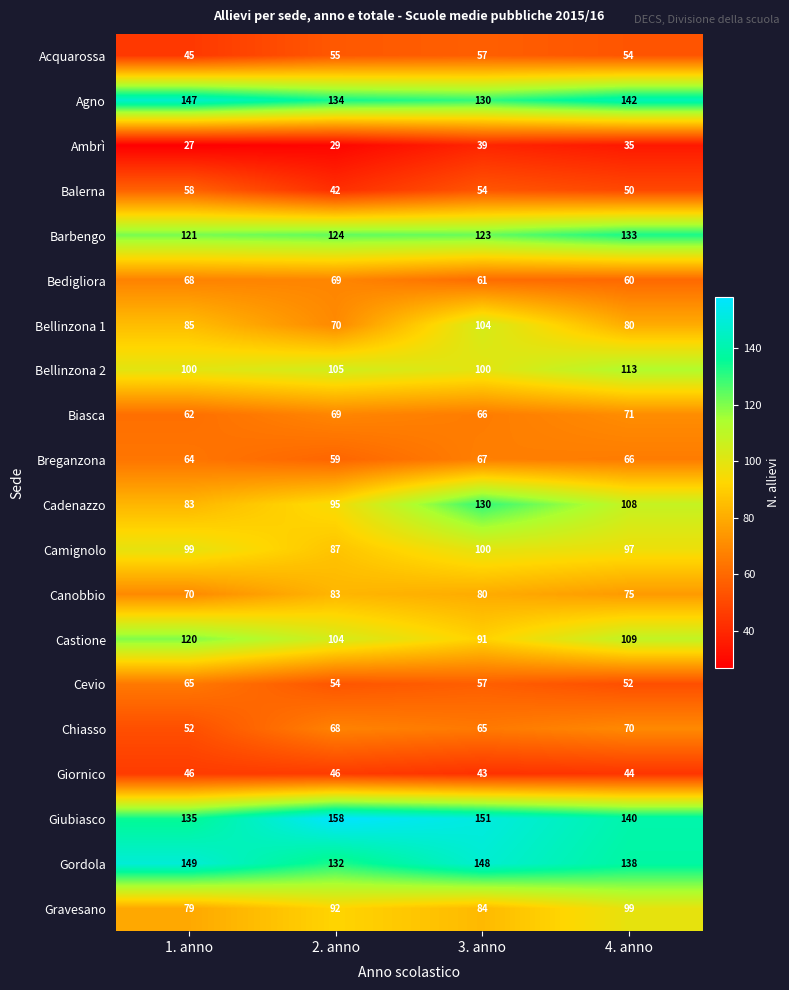

What is the sum of all Cadenazzo values?

416